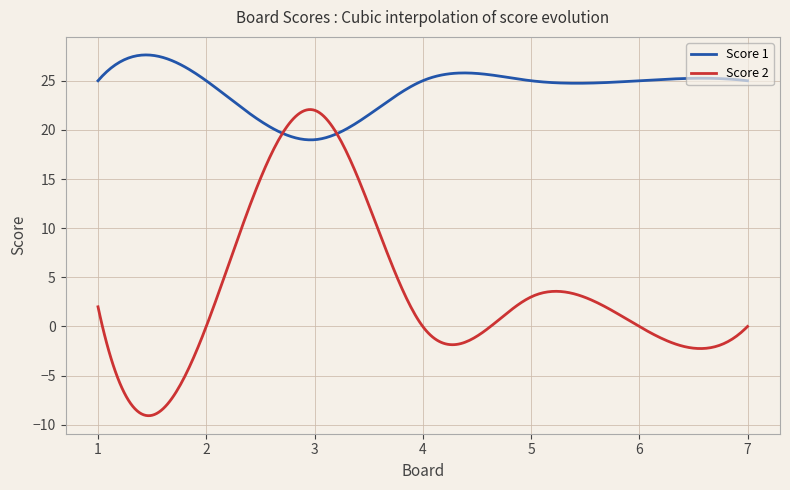

Which series has the widest spread of values?

Score 2